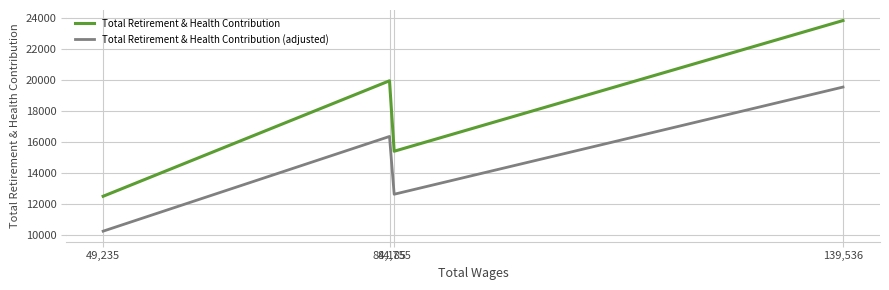

Which category has the lowest value in the Total Retirement & Health Contribution (adjusted) series?

49,235